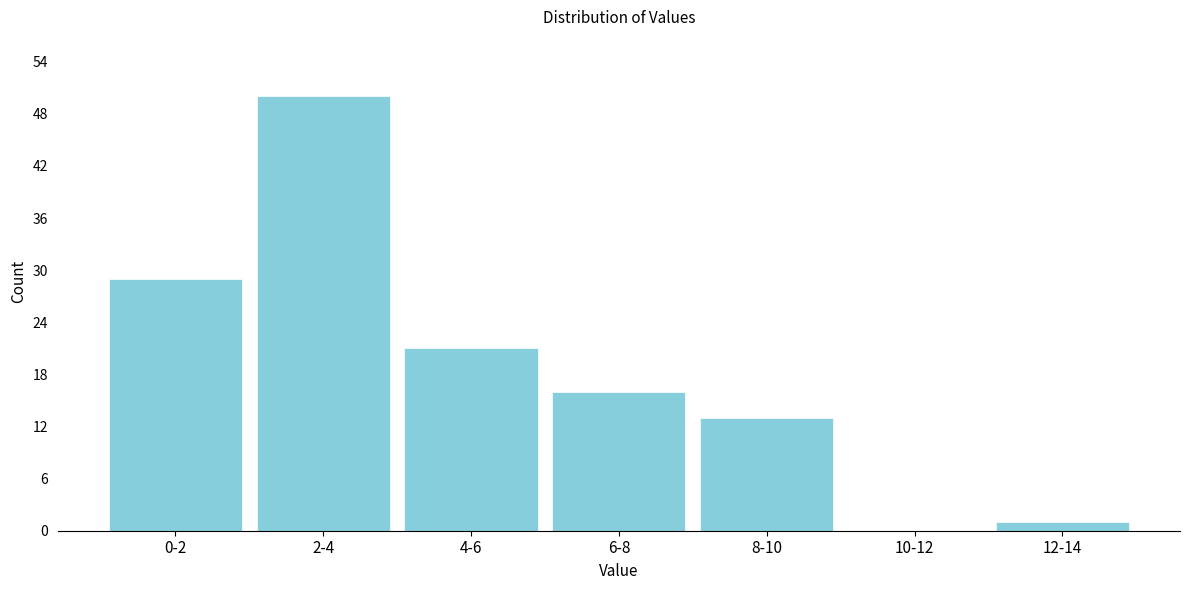

Reading left to right, transcribe all the data shown in this chart.

0-2=29	2-4=50	4-6=21	6-8=16	8-10=13	10-12=0	12-14=1